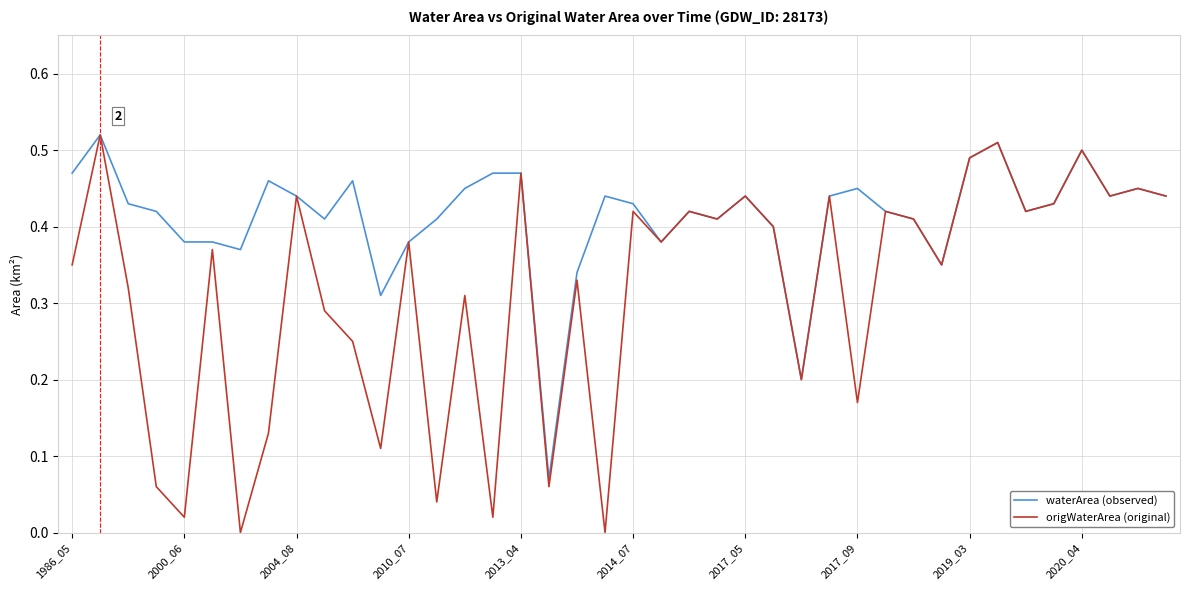

Which series has the widest spread of values?

origWaterArea (original)